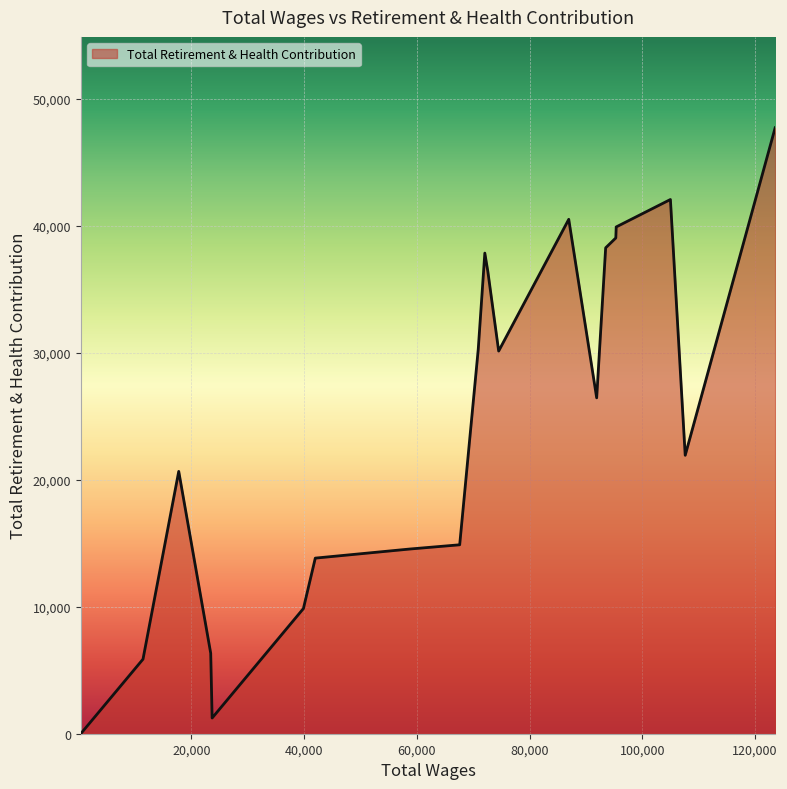

What is the difference between the maximum and minimum values?

47732